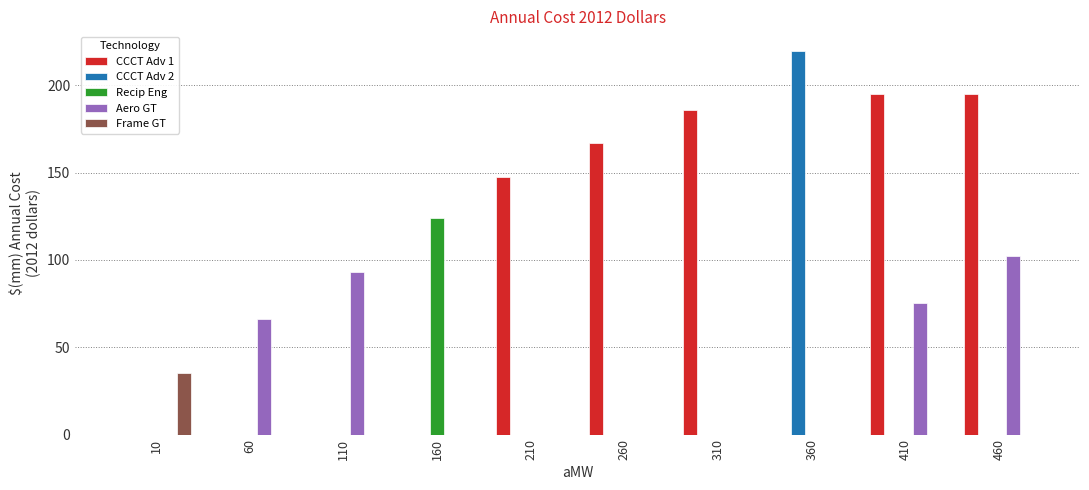

What is the sum of the Frame GT values at 110 and 10?

35.5